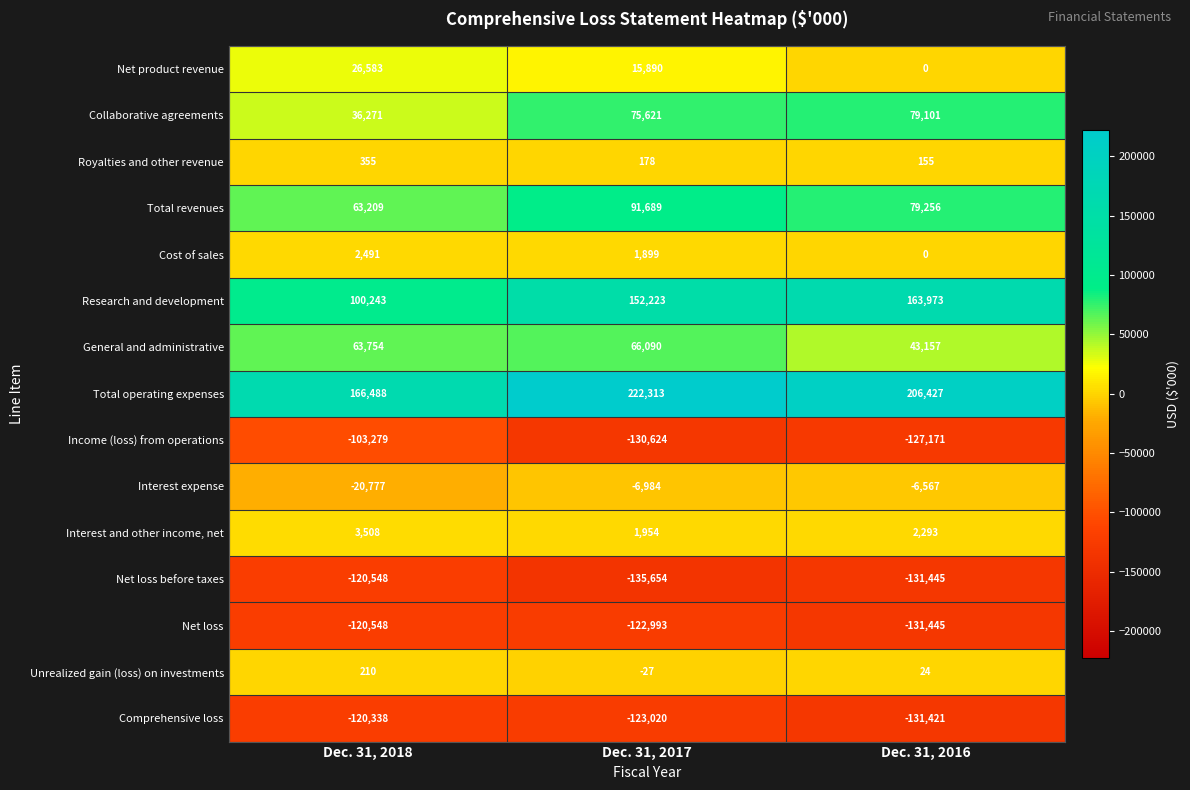

Rank the categories by Total operating expenses value from lowest to highest.

Dec. 31, 2018, Dec. 31, 2016, Dec. 31, 2017